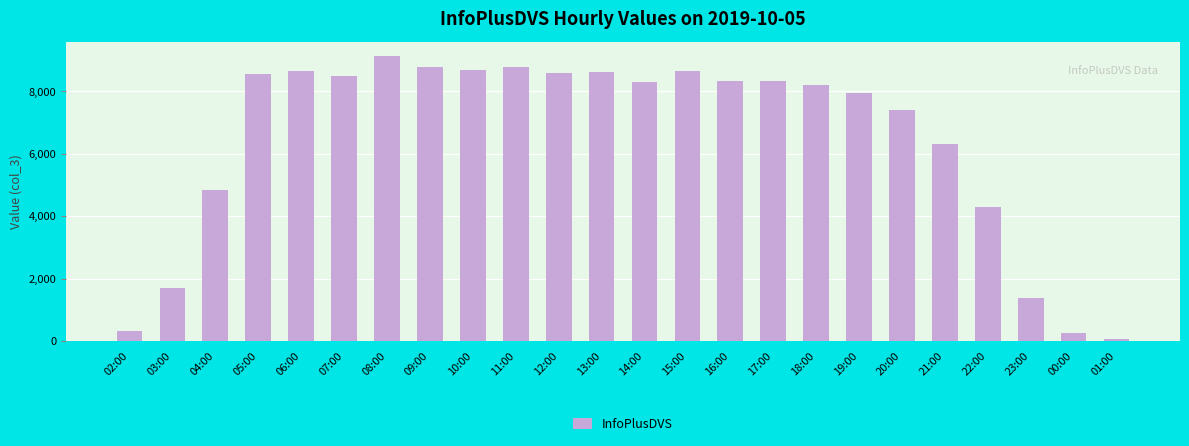

What is the label of the 13th bar from the right?

13:00